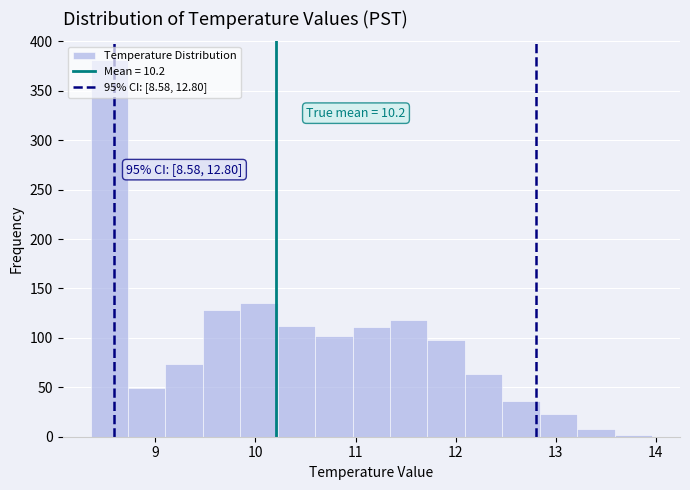

Read against the x-axis, roughly where is the centre of the tallest bar?

8.5